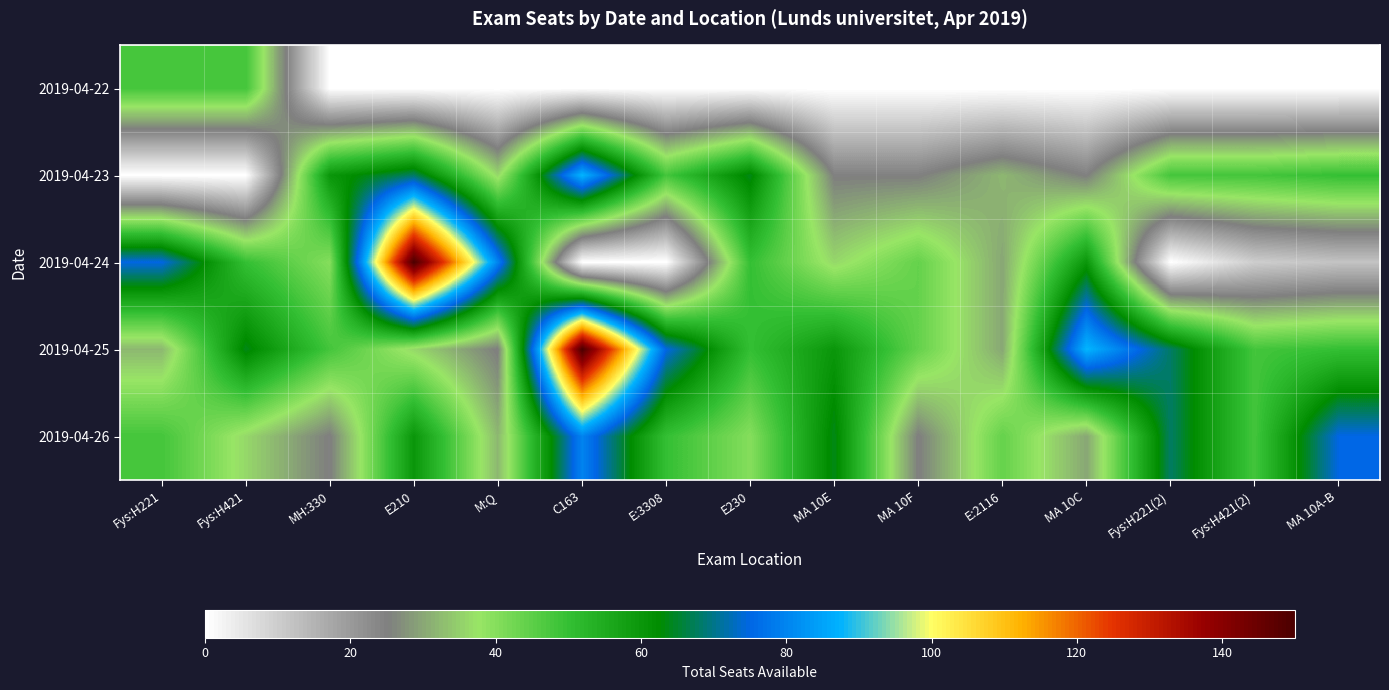

At which category does the chart reach its peak across all series?

E210